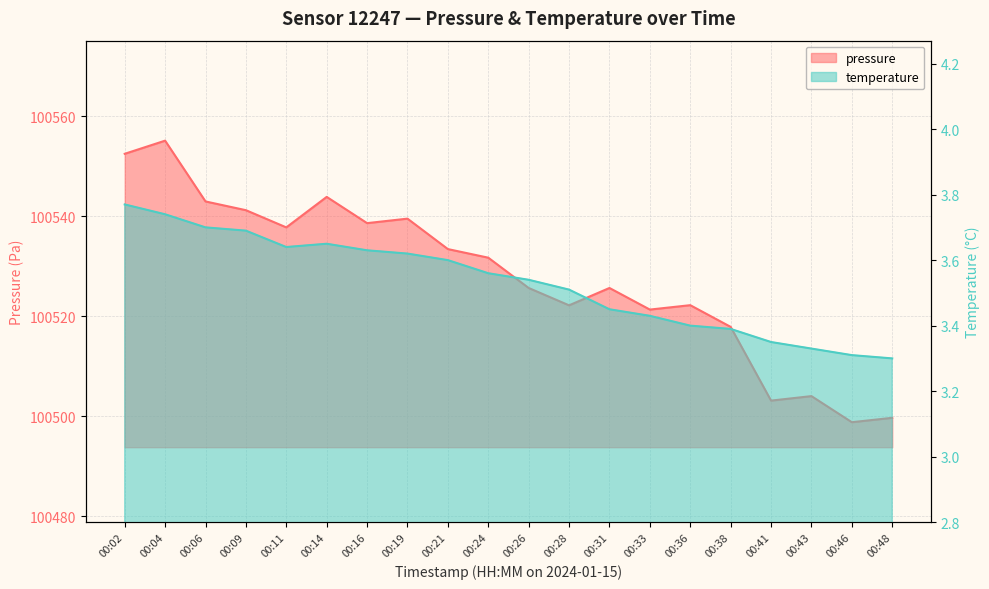

At which label is pressure closest to 100526?

00:26